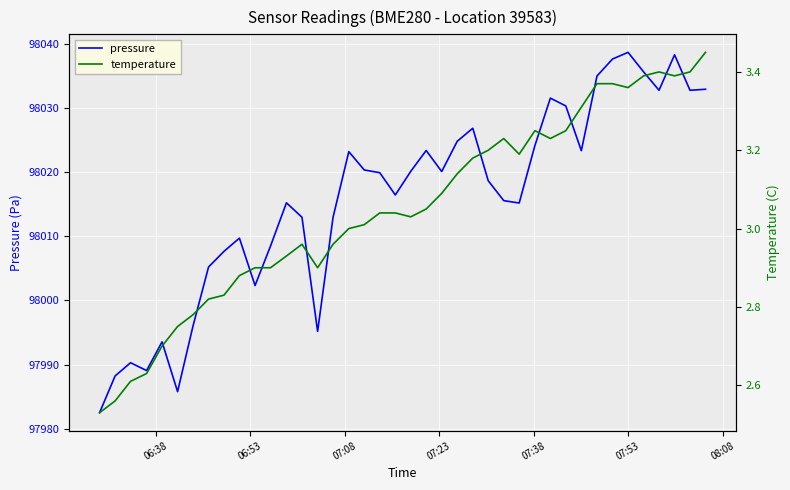

What is the minimum value for pressure?

97982.5